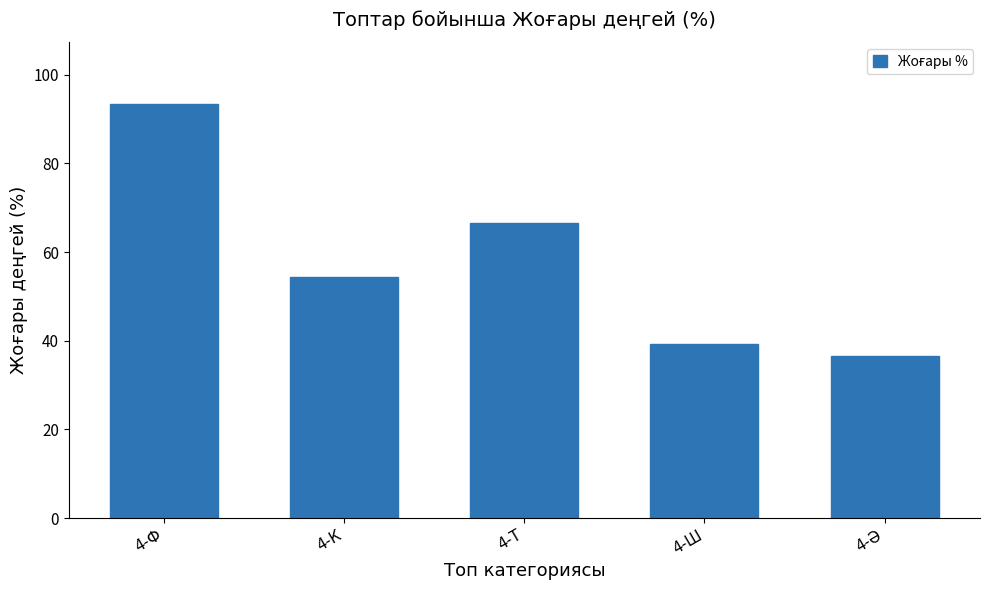

Reading right to left, transcribe all the data shown in this chart.

36.7	39.3	66.7	54.4	93.3